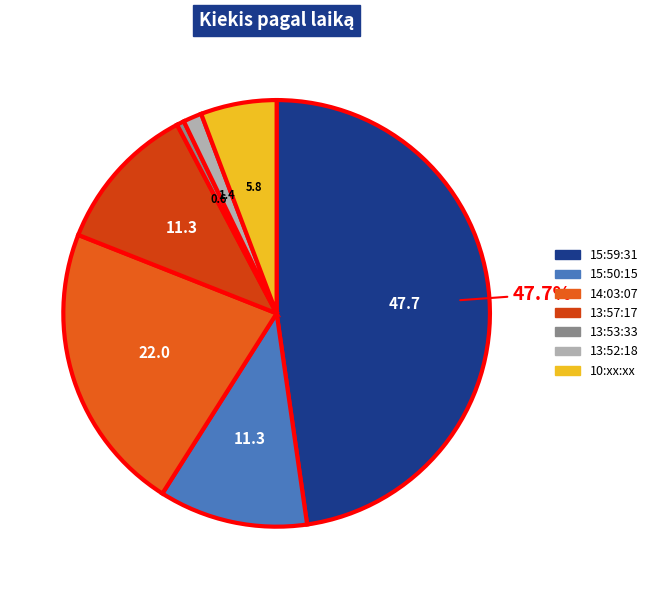

How many segments does this pie chart have?

7